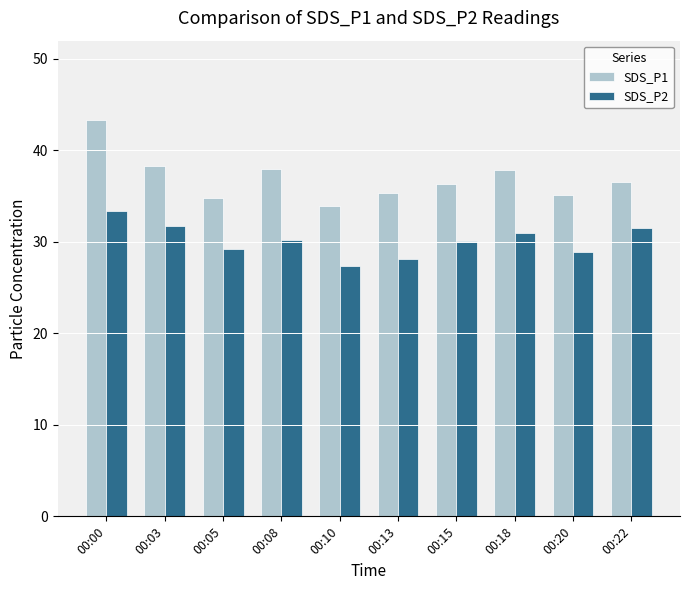

What is the value of the SDS_P2 bar at the 6th from the left?

28.1